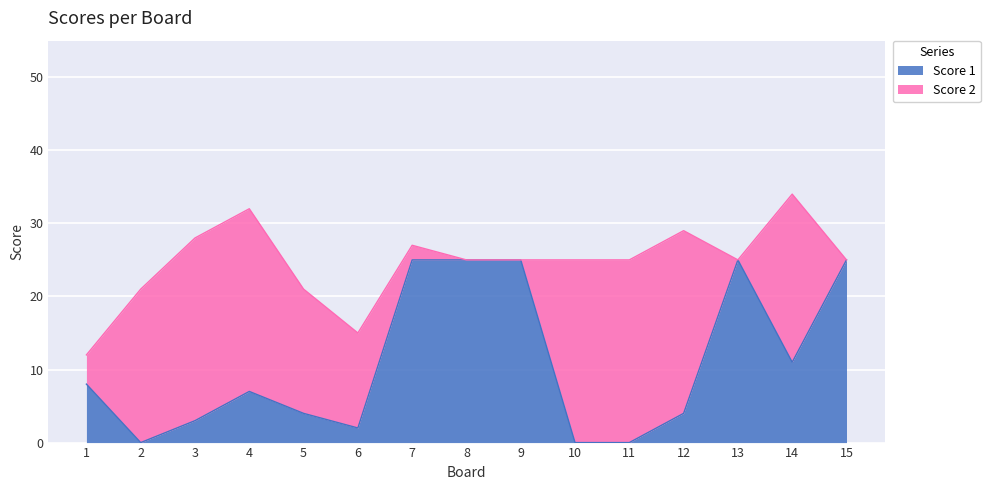

At which category does the data reach its first local peak?

4